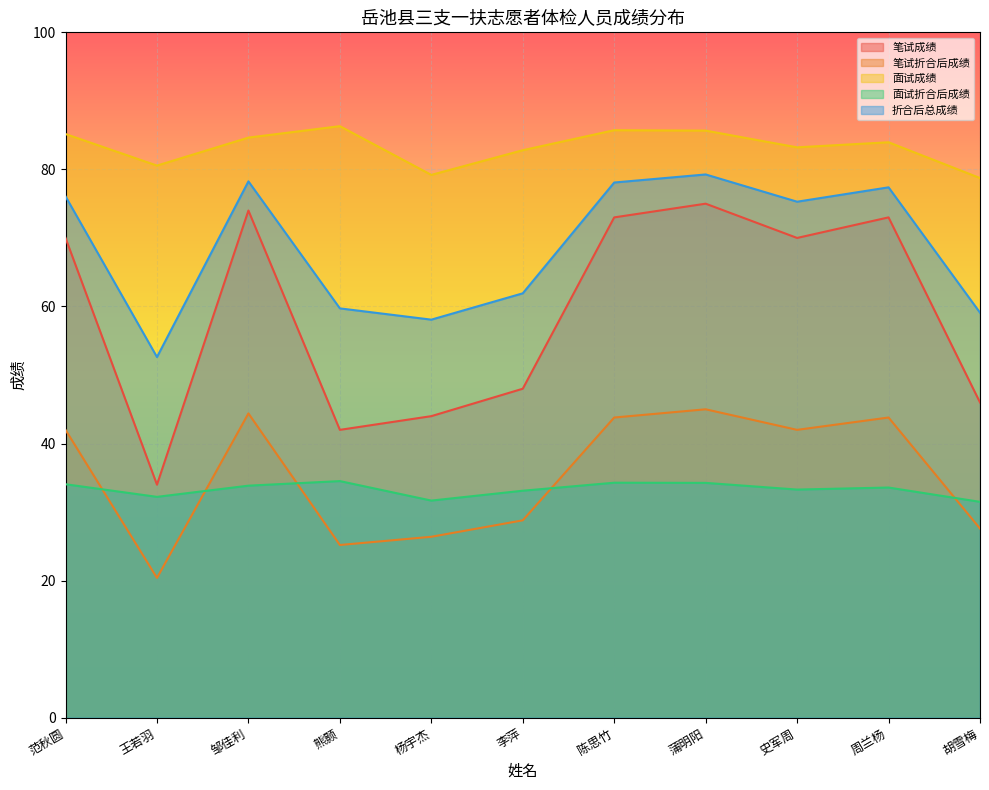

Where is the first local maximum for 面试折合后成绩?

熊颢